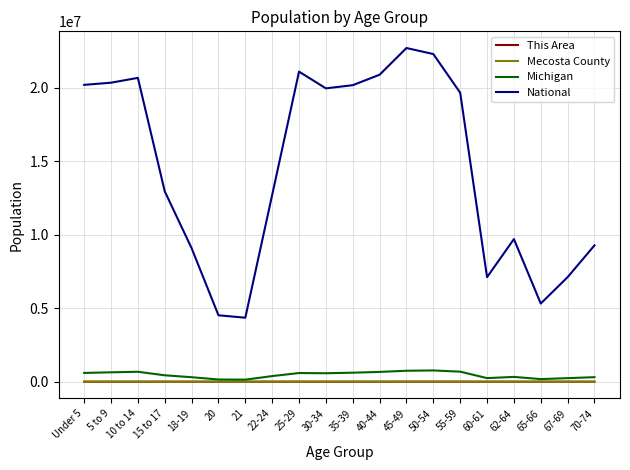

Which series has the widest spread of values?

National